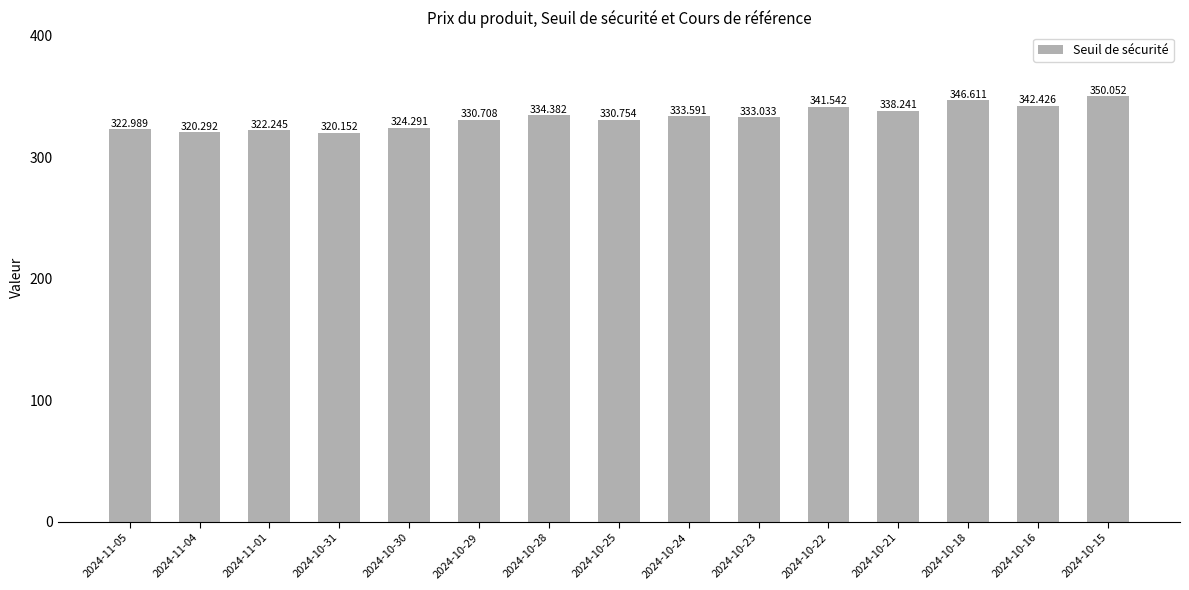

Which has a higher value, 2024-10-23 or 2024-10-16?

2024-10-16